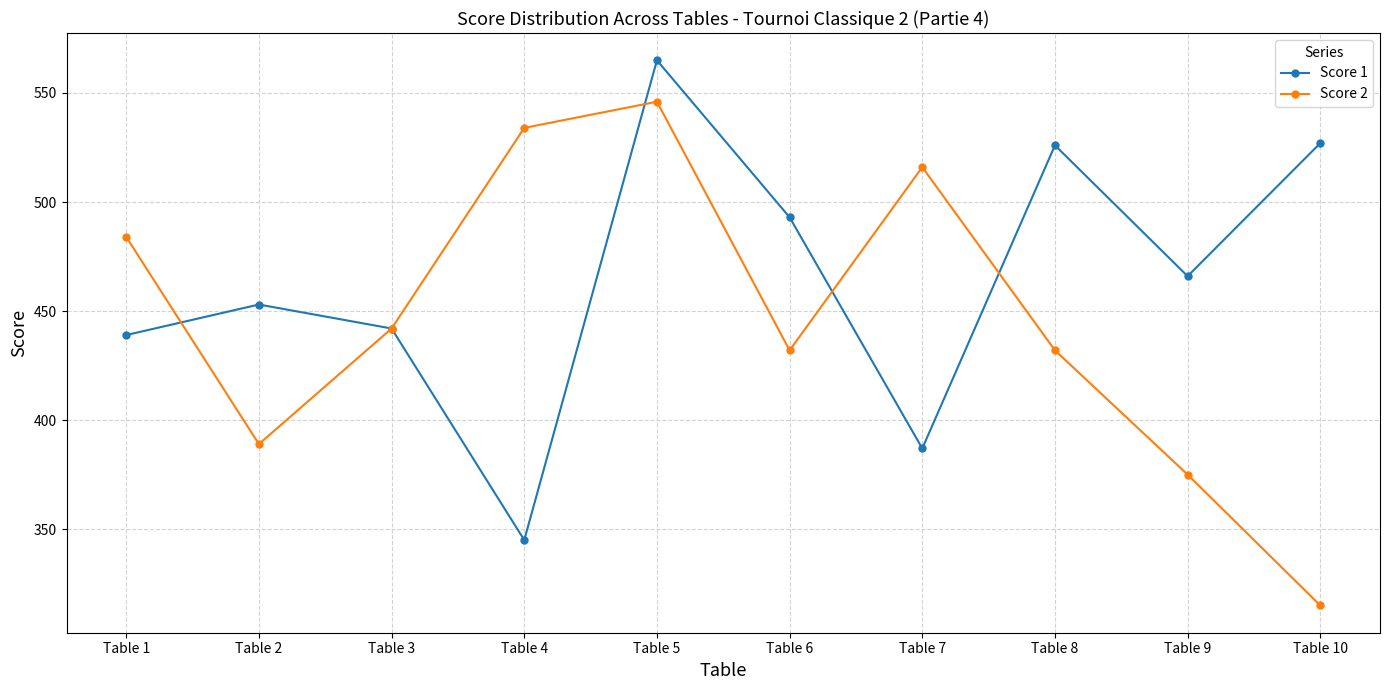

What is the maximum value shown in the chart?

565